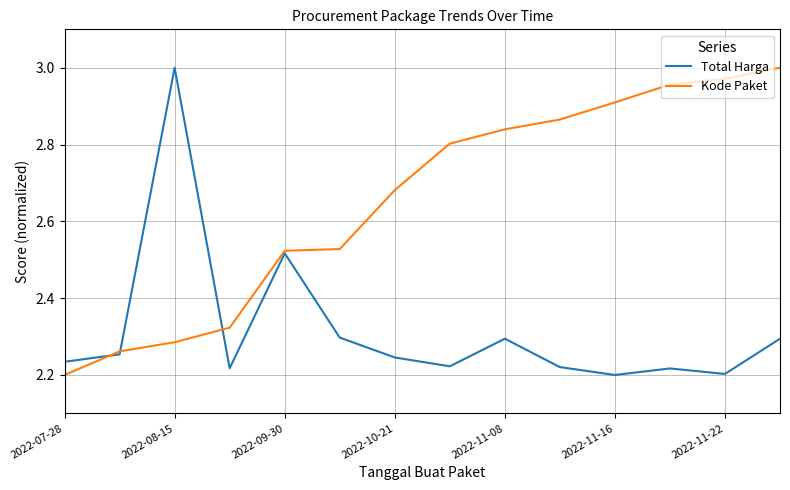

Rank the series by their average value, from lowest to highest.

Total Harga, Kode Paket